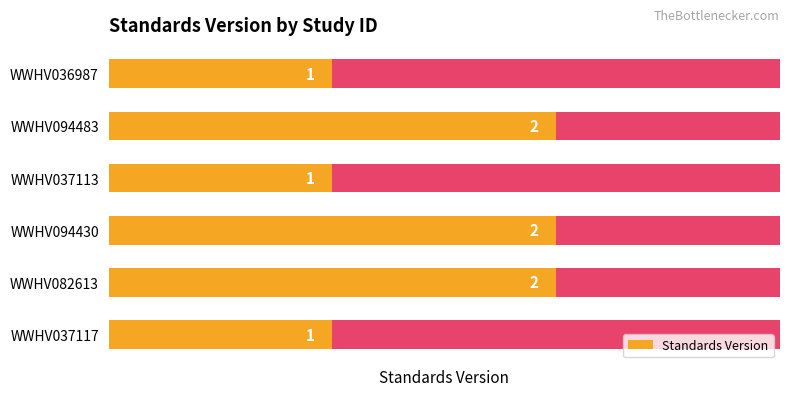

What is the maximum value shown in the chart?

2